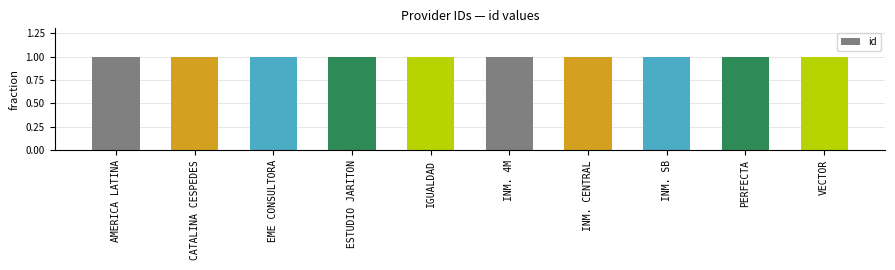

How many data points does each series have?

10